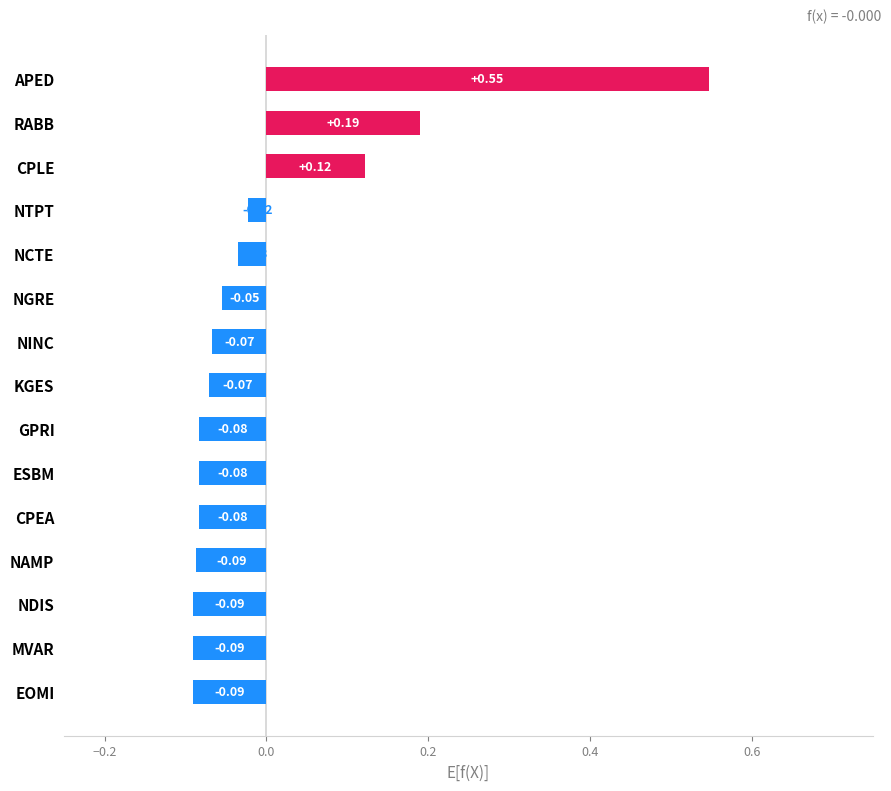

At which category does the chart reach its peak across all series?

APED